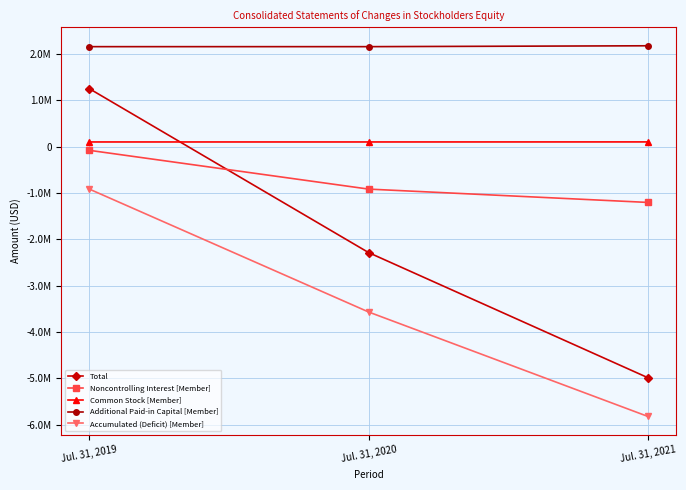

What is the total value across all series at Jul. 31, 2021?

-9739413